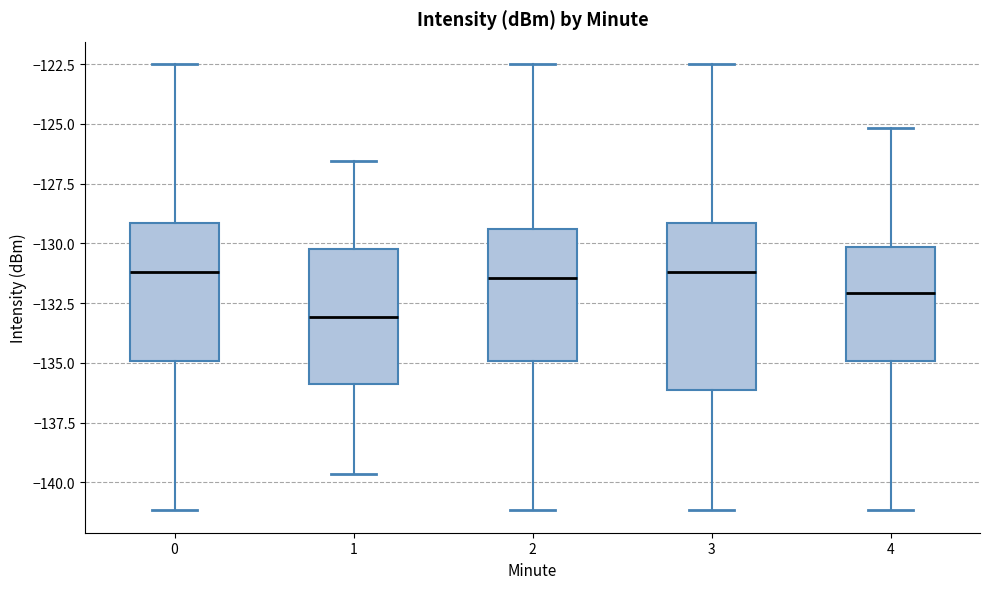

Comparing the boxes themselves (not the whiskers), which one is the tallest?

3